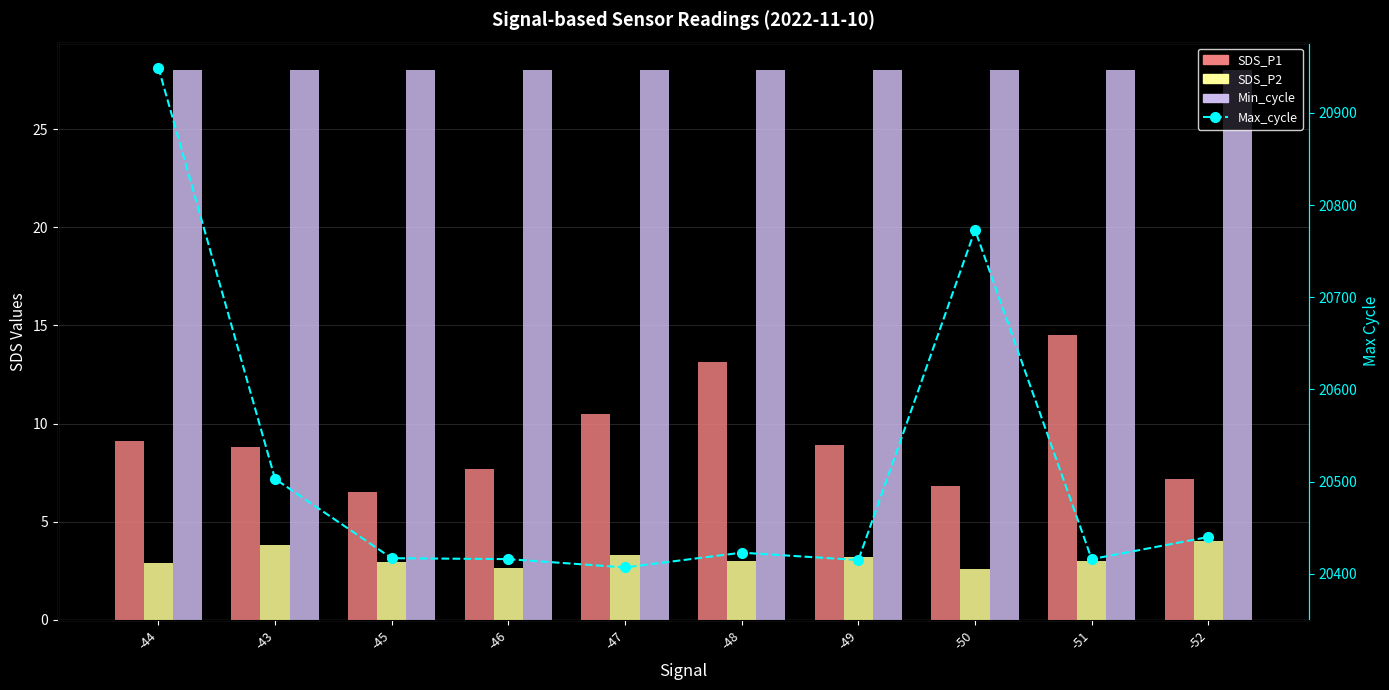

Which series has the largest range (max minus min)?

Max_cycle